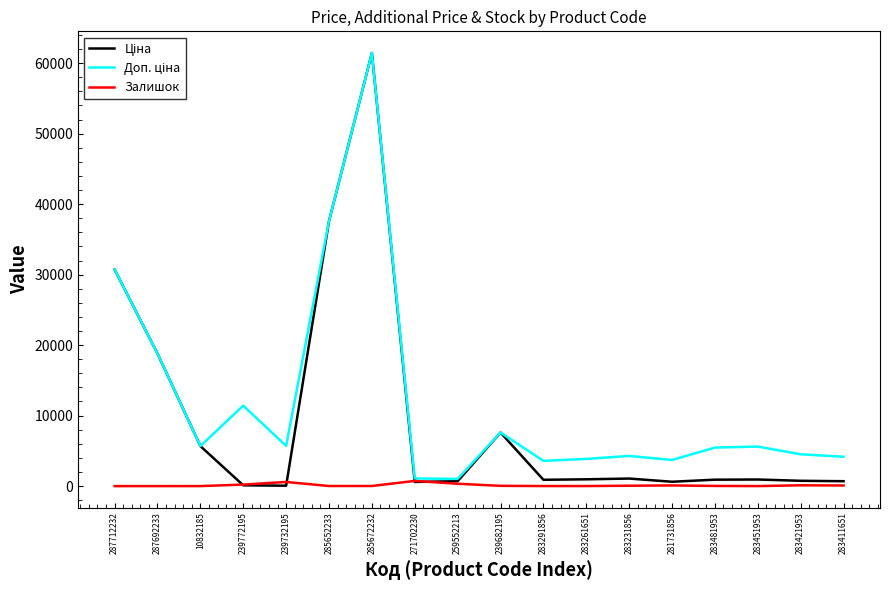

What is the spread (max minus min) of values at 287712232?

30717.1